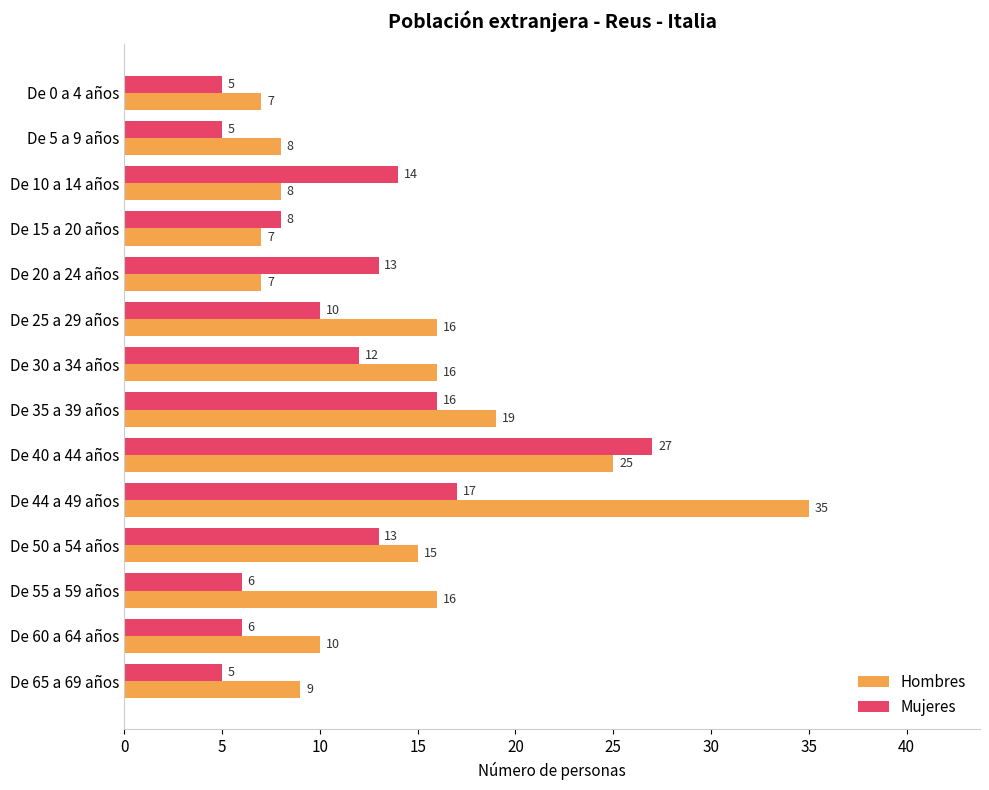

Which series has the widest spread of values?

Hombres